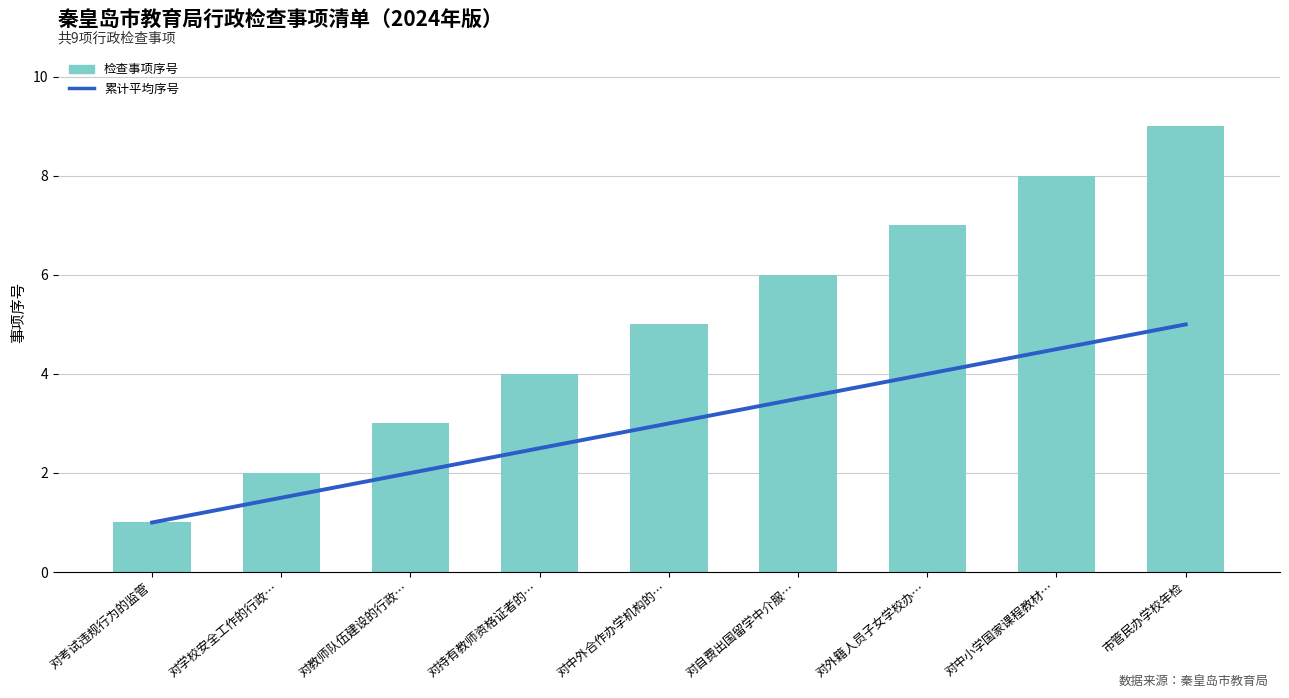

Where is 检查事项序号 nearest to the value 5?

对中外合作办学机构的…